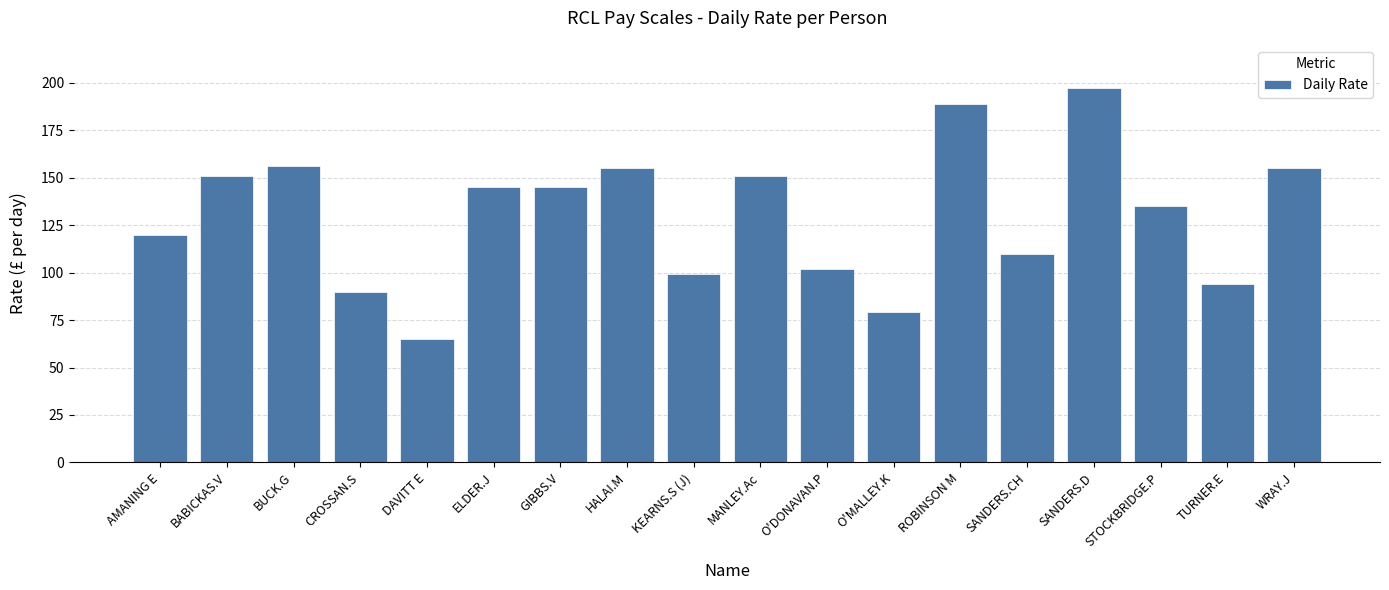

At which category does the chart reach its peak across all series?

SANDERS.D